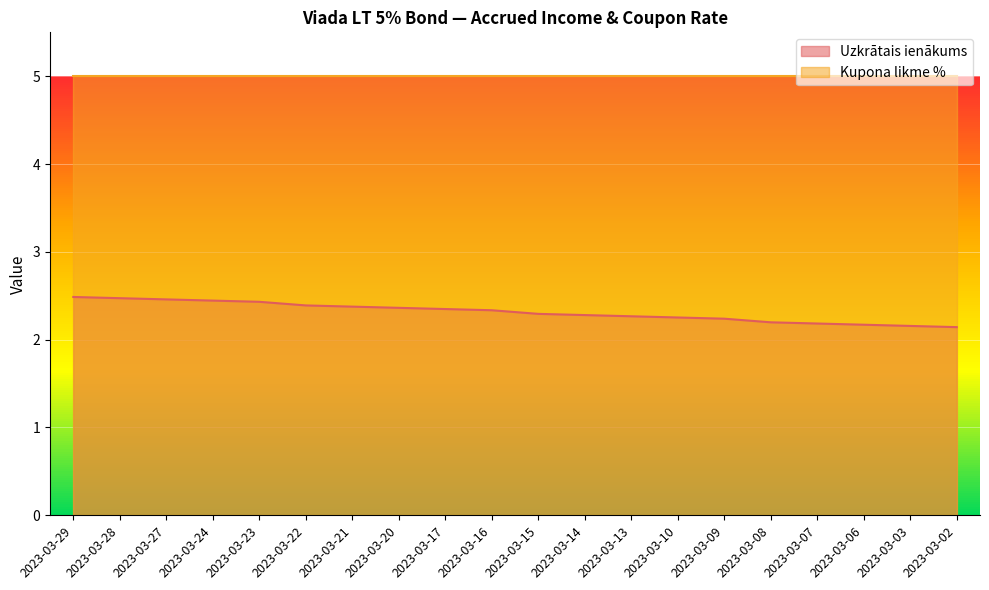

True or false: the data shows 3.5 at 2023-03-07.

False